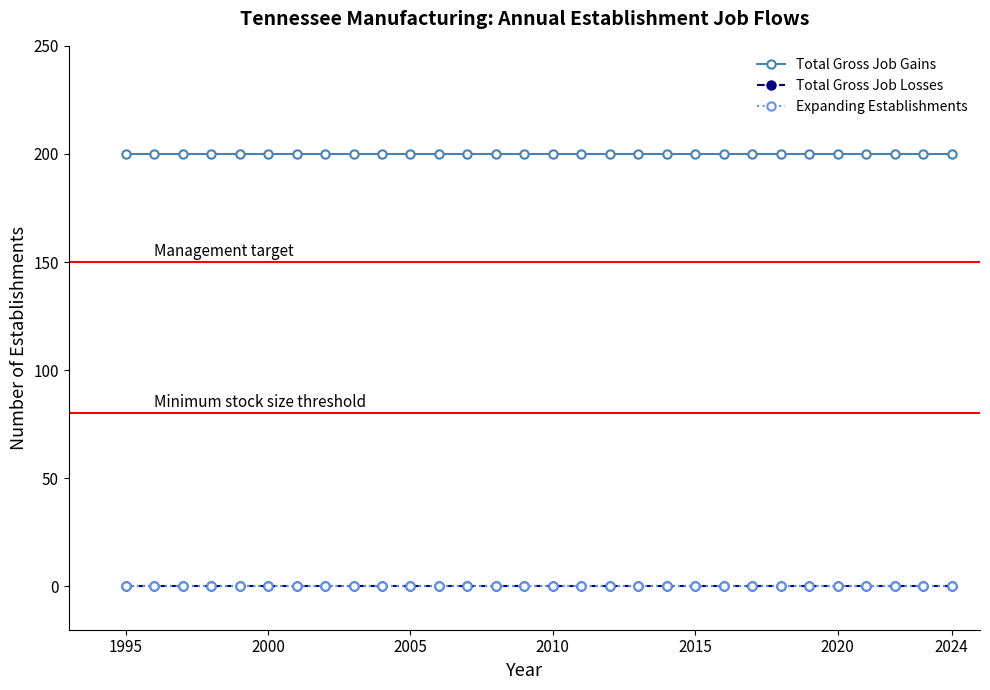

What is the maximum value shown in the chart?

200